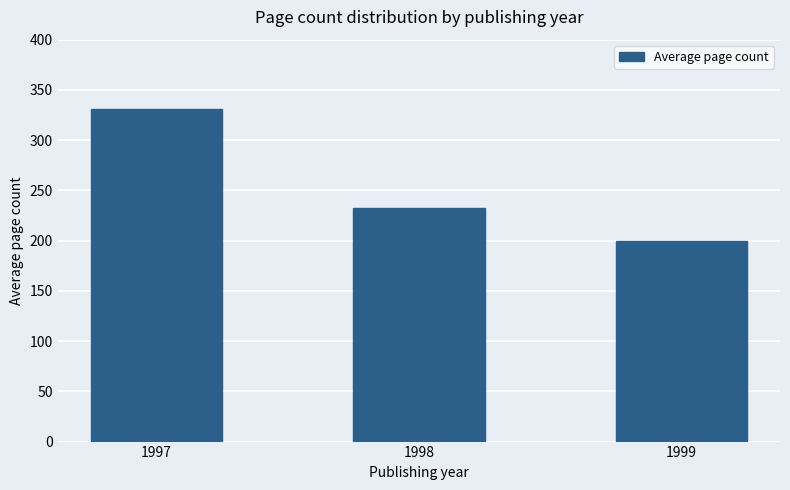

Reading left to right, extract all data points from this chart.

330.7	232.0	200.0